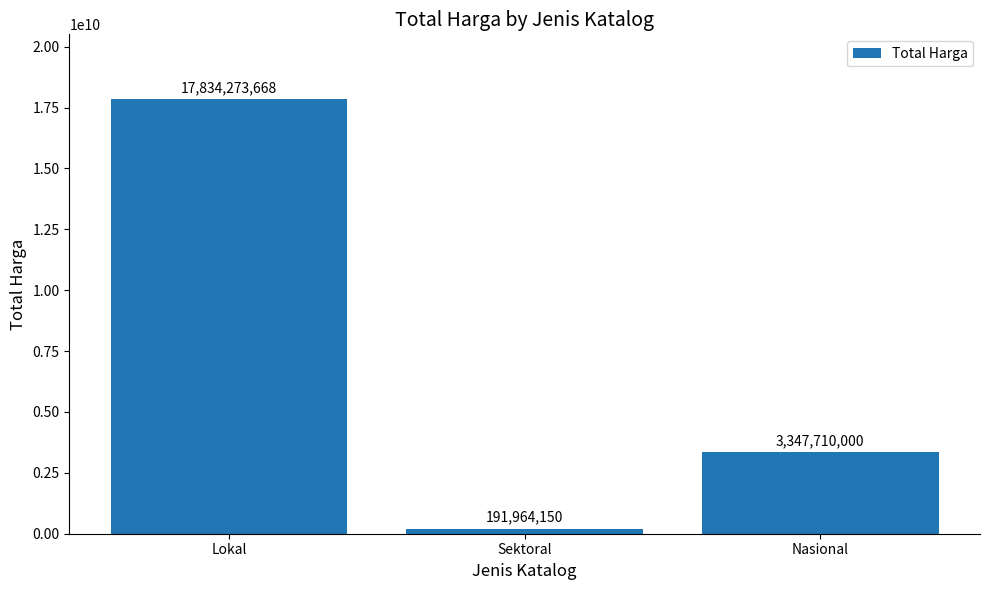

What is the value of the 2nd bar from the left?

191964150